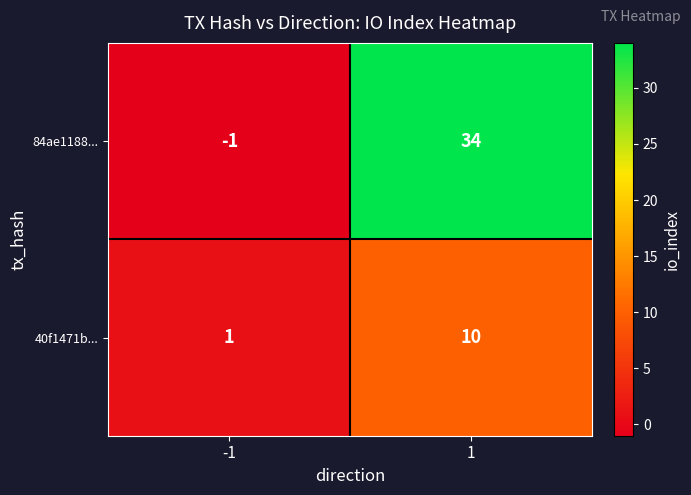

Which label corresponds to the largest value in the chart?

1